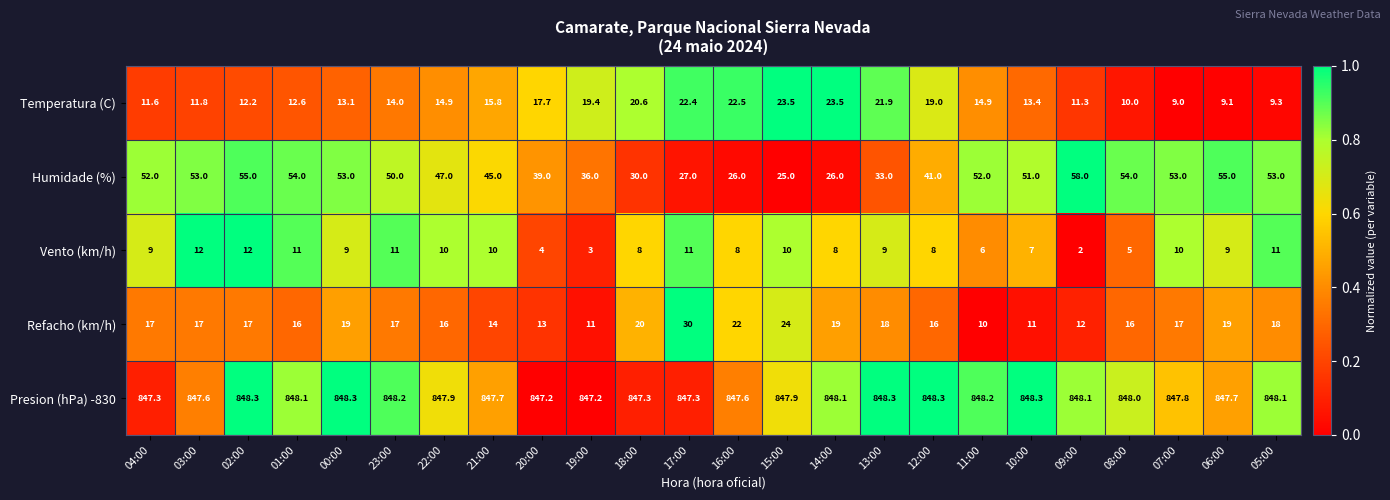

How many Vento (km/h) values are between 8 and 11?

16